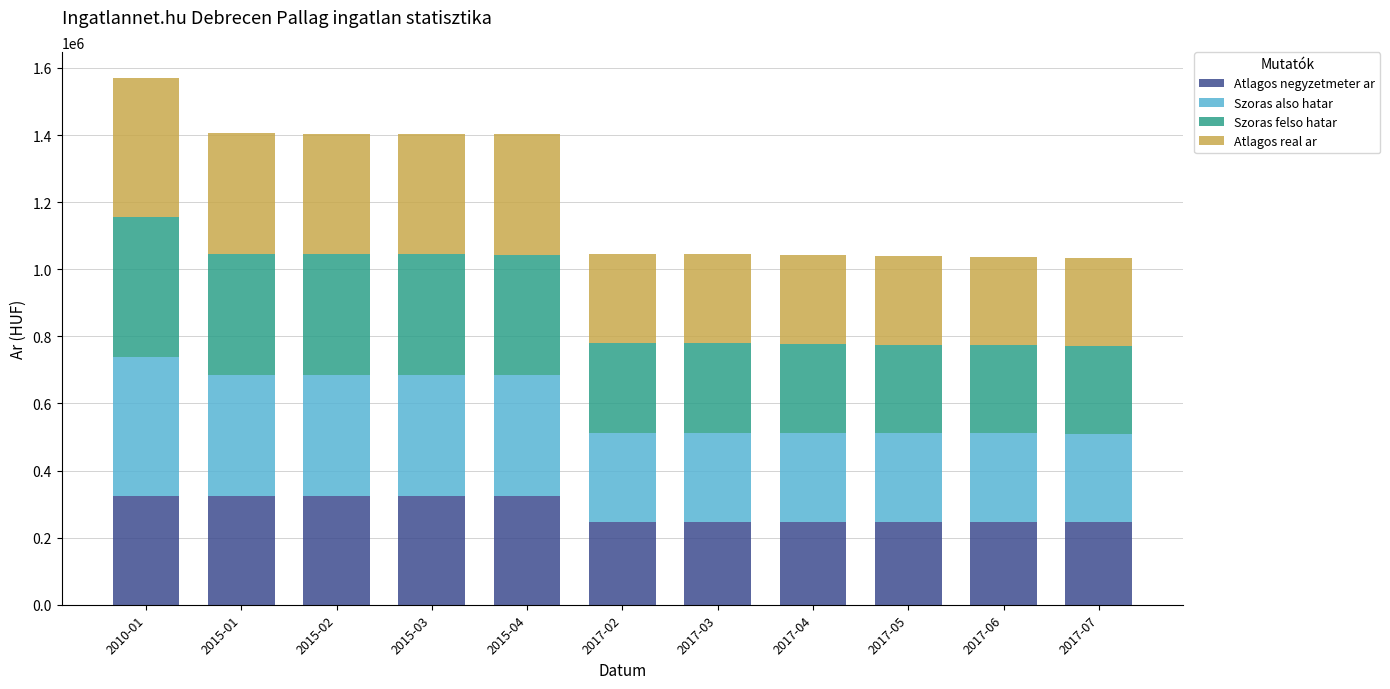

At which category is the sum across all series the highest?

2010-01